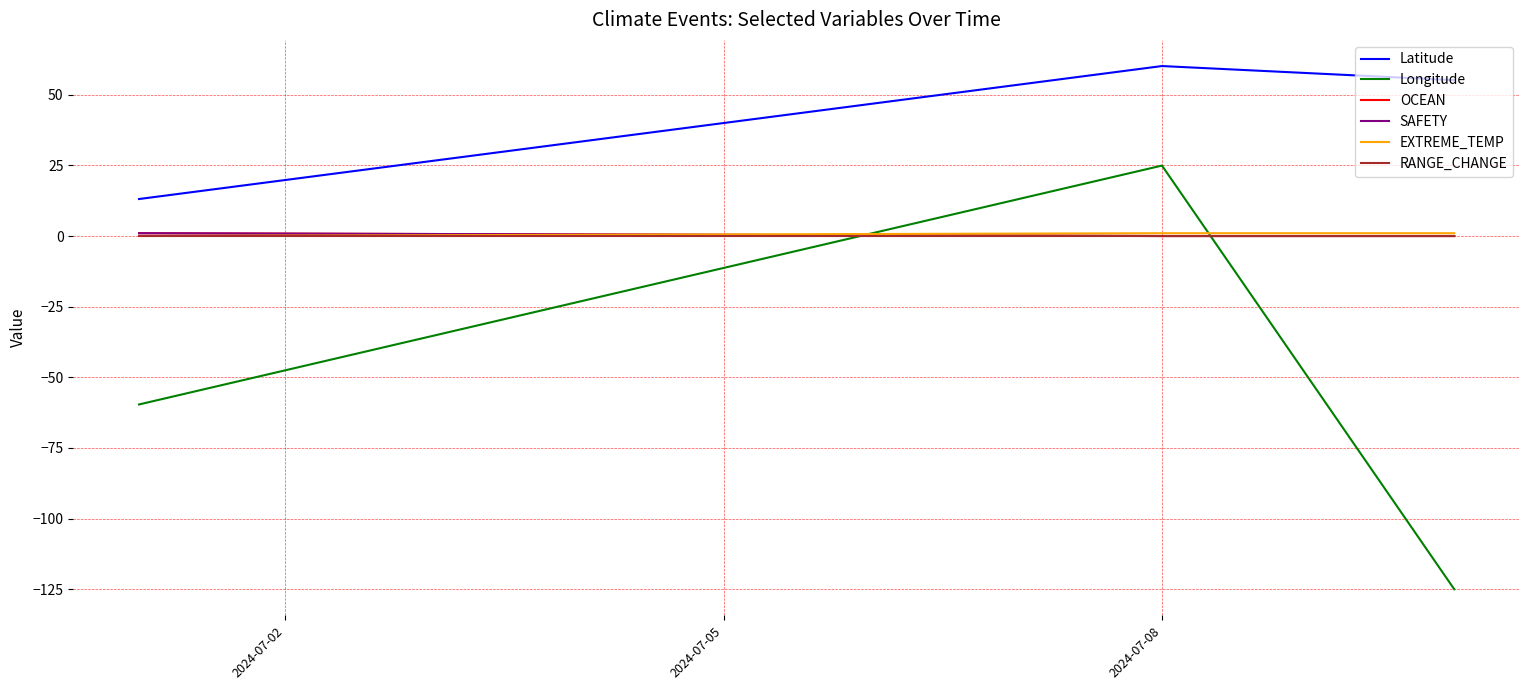

Reading left to right, what are all the values shown in this chart?

Latitude: 13.1	60.2	55.2
Longitude: -59.6	24.9	-125.0
OCEAN: 1.0	0.0	0.0
SAFETY: 1.0	0.0	0.0
EXTREME_TEMP: 0.0	1.0	1.0
RANGE_CHANGE: 0.0	0.0	0.0